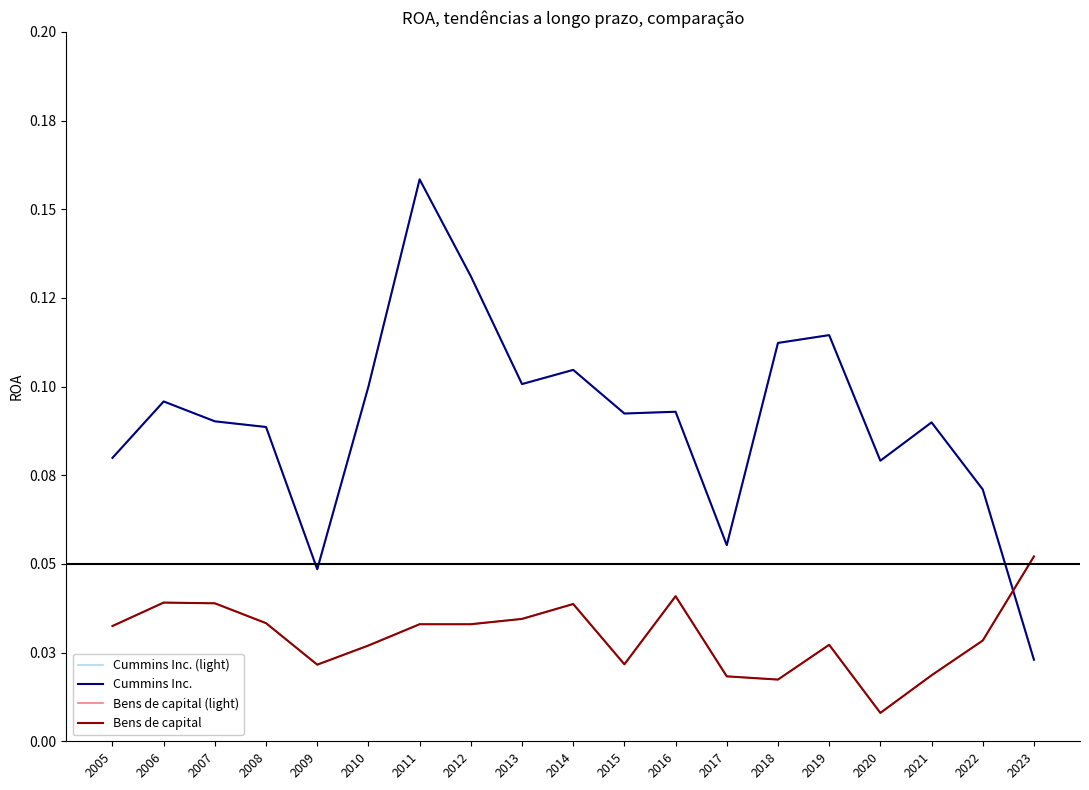

What is the value of the Cummins Inc. point at the 14th from the left?

0.1